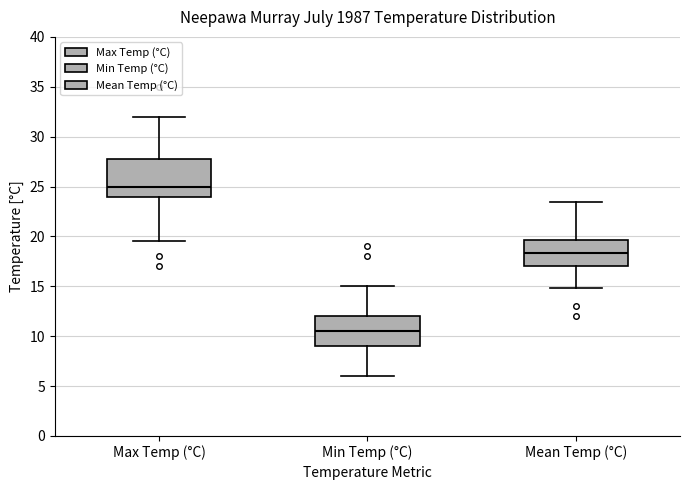

Which box has the lowest median line?

Min Temp (°C)